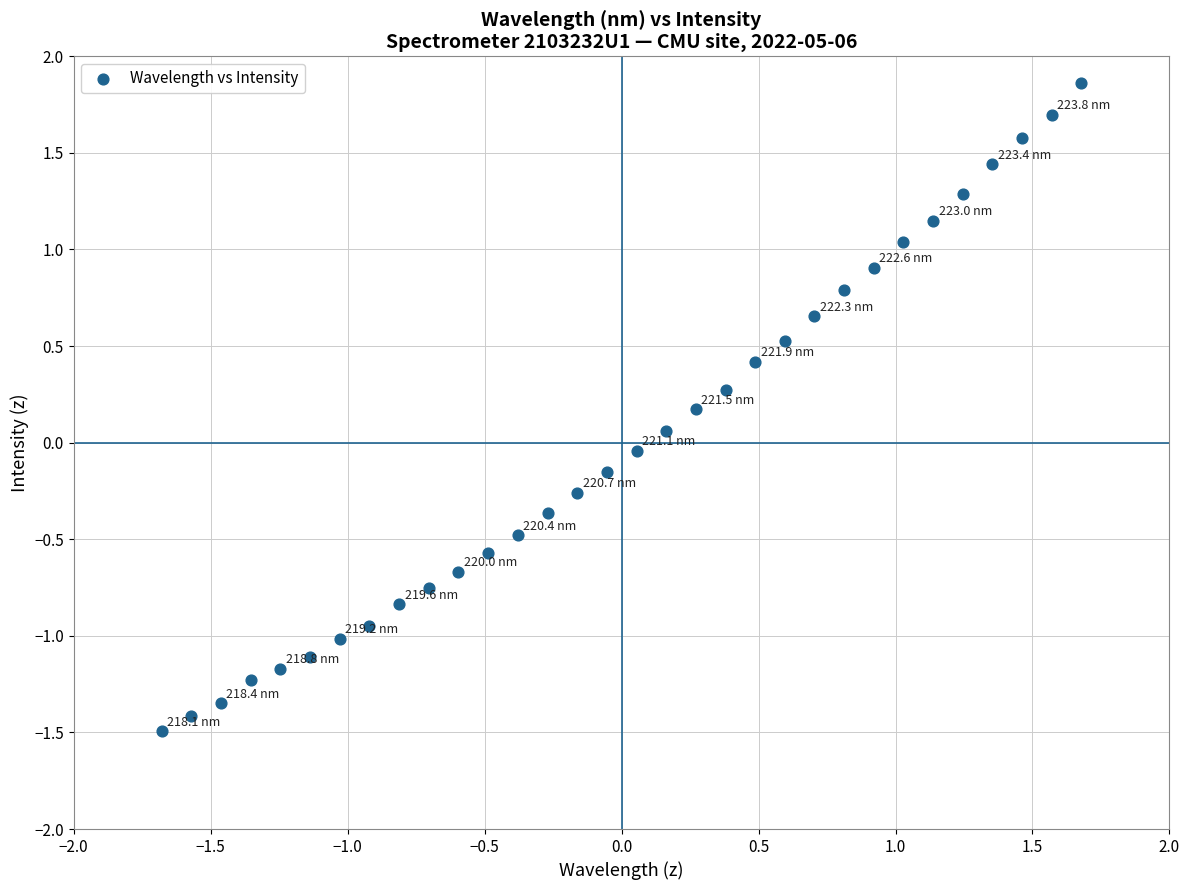

What is the range of X values (max minus min)?

3.4